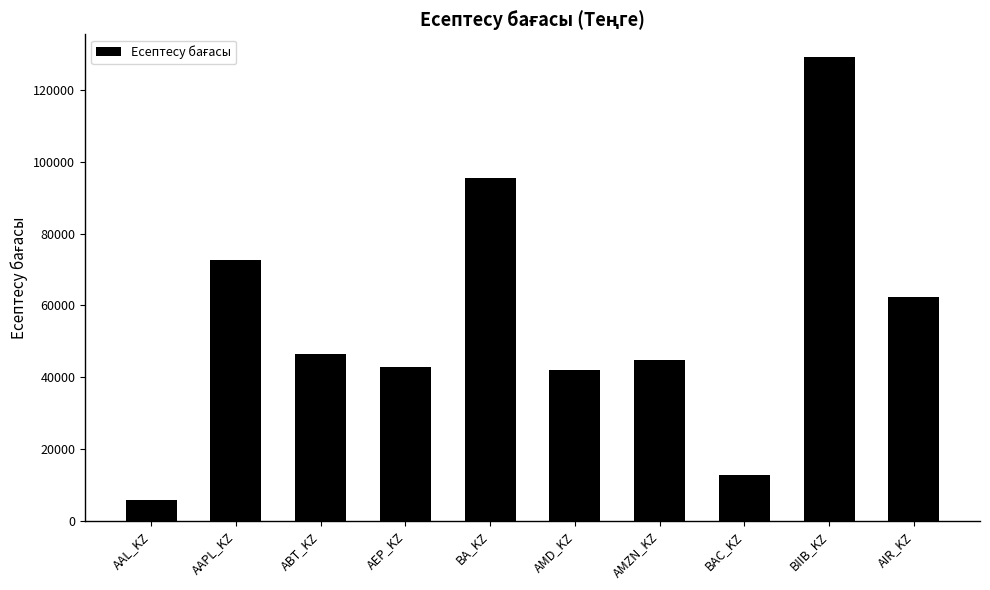

How many distinct data groups are displayed?

1